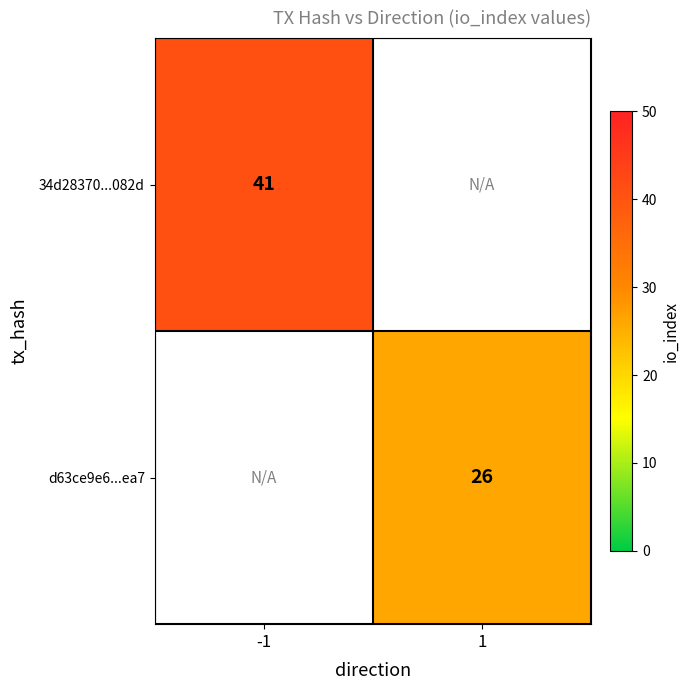

The value of 34d28370...082d at -1 is 41. True or false?

True